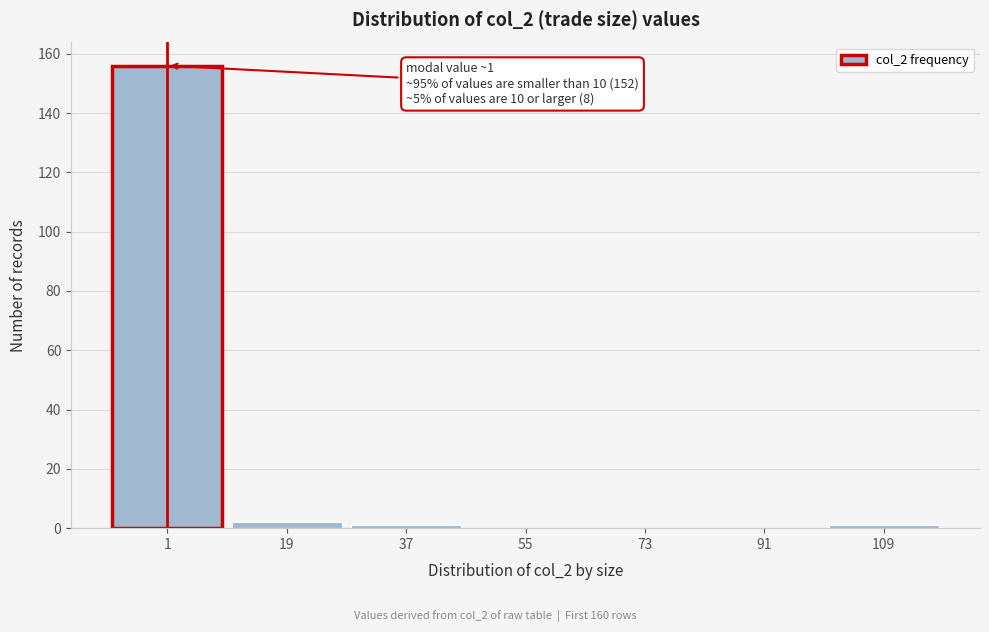

Reading right to left, extract all data points from this chart.

109=1	91=0	73=0	55=0	37=1	19=2	1=156